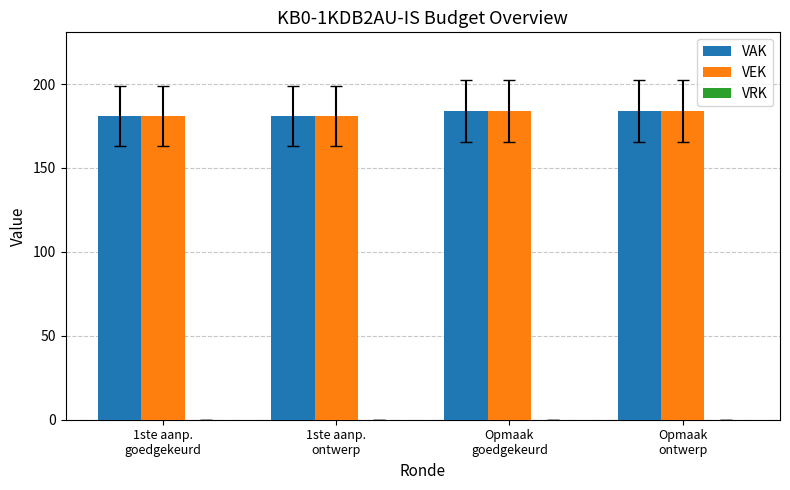

How many data points in VEK are less than 184?

2